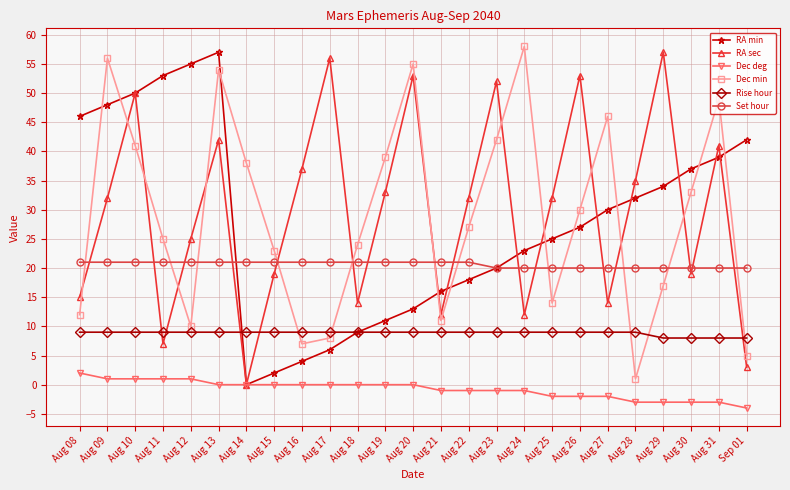

Reading left to right, what are all the values shown in this chart?

RA min: 46	48	50	53	55	57	0	2	4	6	9	11	13	16	18	20	23	25	27	30	32	34	37	39	42
RA sec: 15	32	50	7	25	42	0	19	37	56	14	33	53	12	32	52	12	32	53	14	35	57	19	41	3
Dec deg: 2	1	1	1	1	0	0	0	0	0	0	0	0	-1	-1	-1	-1	-2	-2	-2	-3	-3	-3	-3	-4
Dec min: 12	56	41	25	10	54	38	23	7	8	24	39	55	11	27	42	58	14	30	46	1	17	33	49	5
Rise hour: 9	9	9	9	9	9	9	9	9	9	9	9	9	9	9	9	9	9	9	9	9	8	8	8	8
Set hour: 21	21	21	21	21	21	21	21	21	21	21	21	21	21	21	20	20	20	20	20	20	20	20	20	20